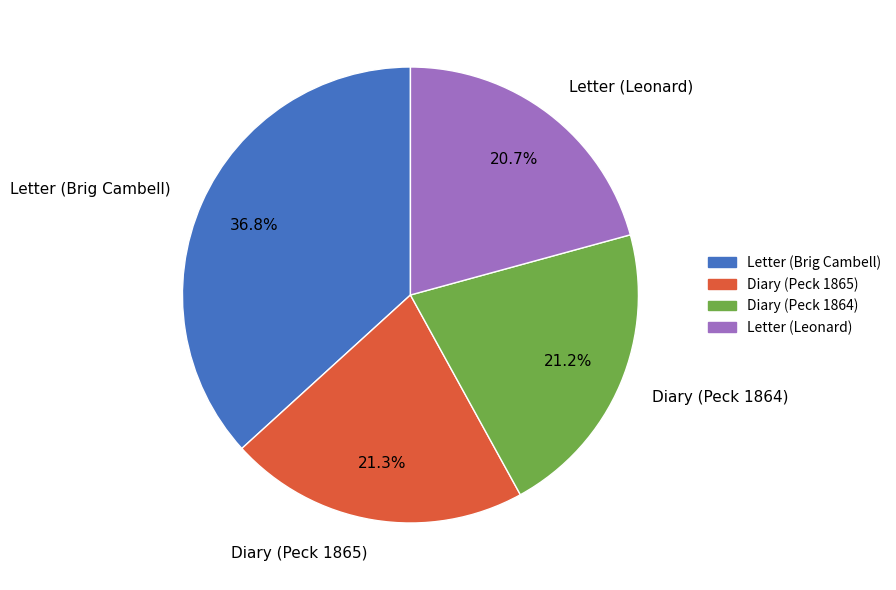

What percentage is NOT represented by Letter (Brig Cambell)?

63.2%